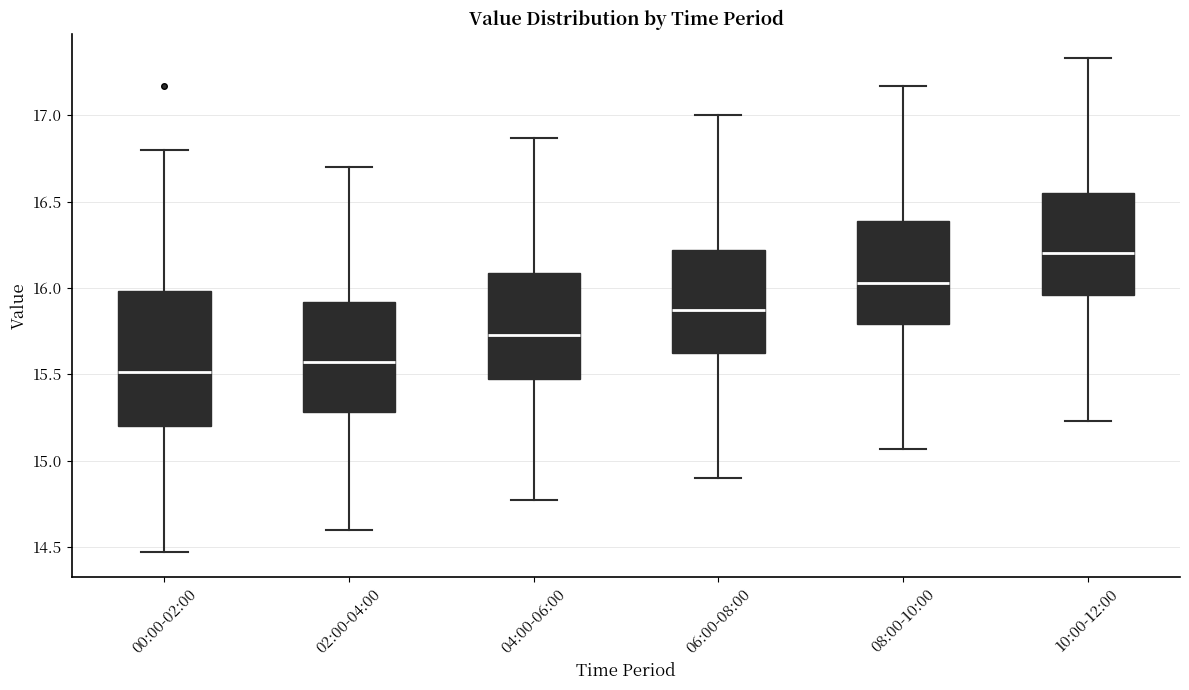

Reading left to right, read every box against the y-axis: the position of its median line, the range the box covers, and the ends of its whiskers. The values are not printed on the chart, so give them approximately, as read against the axis.

00:00-02:00: median 15.50, box 15.20 to 16.00, whiskers 14.45 to 16.80
02:00-04:00: median 15.55, box 15.30 to 15.90, whiskers 14.60 to 16.70
04:00-06:00: median 15.75, box 15.45 to 16.10, whiskers 14.75 to 16.85
06:00-08:00: median 15.85, box 15.60 to 16.20, whiskers 14.90 to 17.00
08:00-10:00: median 16.05, box 15.80 to 16.40, whiskers 15.05 to 17.15
10:00-12:00: median 16.20, box 15.95 to 16.55, whiskers 15.25 to 17.35